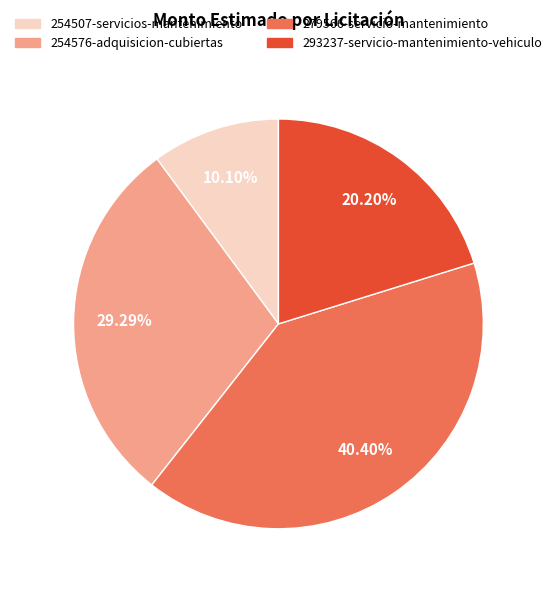

Does 254576-adquisicion-cubiertas account for over 50% of the chart?

No